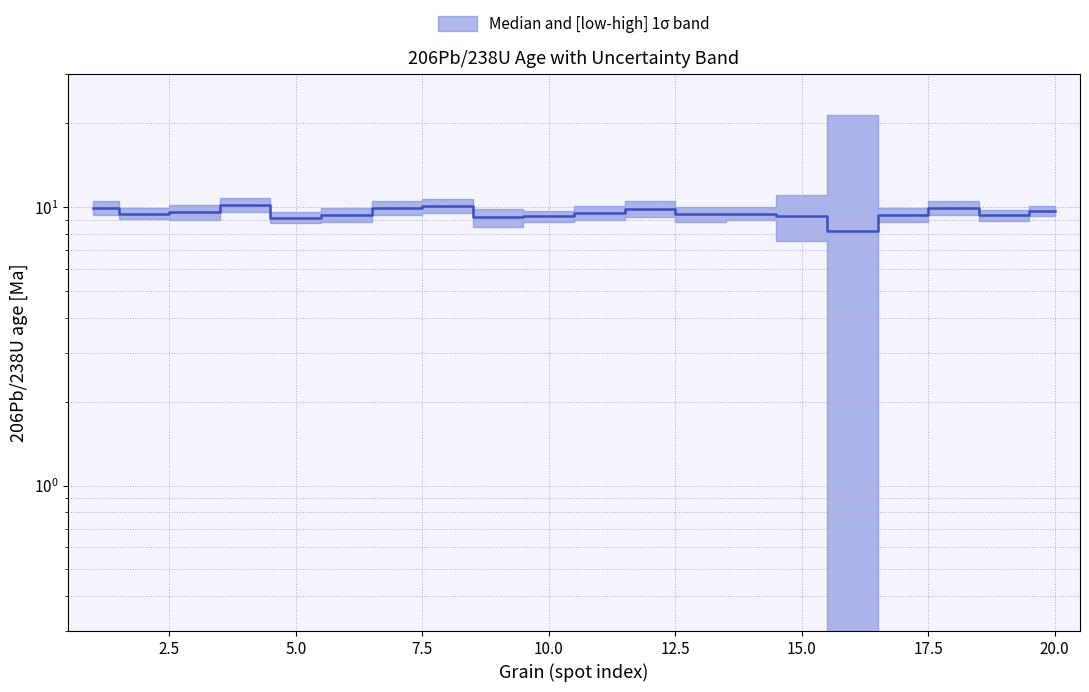

At which category does the data reach its first local peak?

4